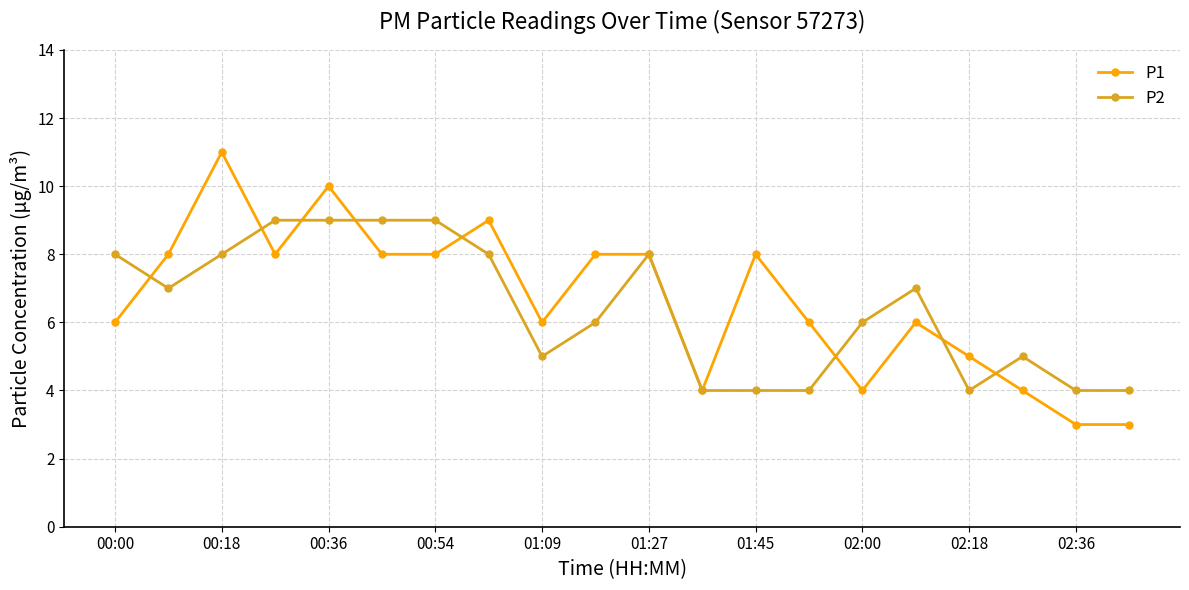

Which series has the widest spread of values?

P1